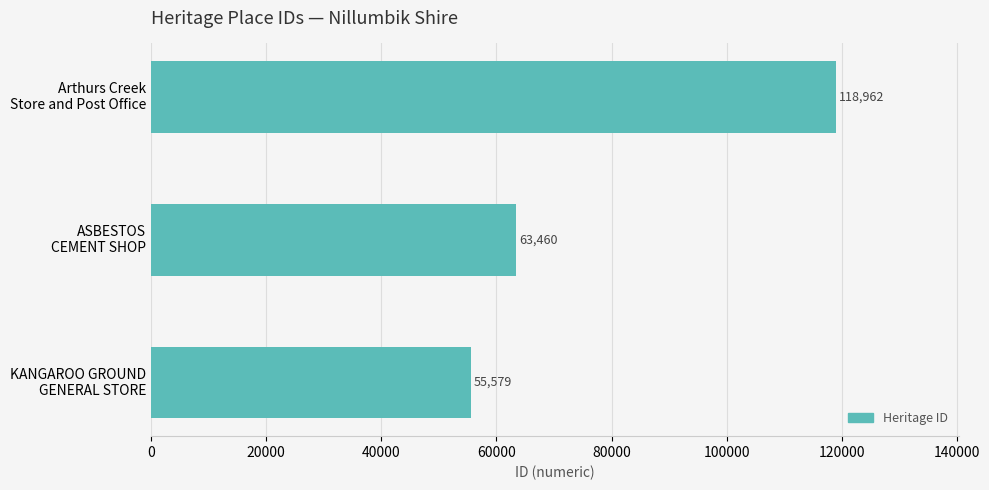

What is the minimum value shown in the chart?

55579